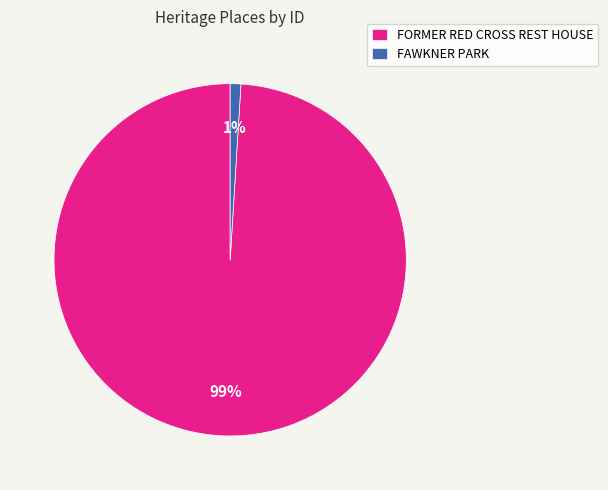

Is the sum of FAWKNER PARK and FORMER RED CROSS REST HOUSE greater than half?

Yes